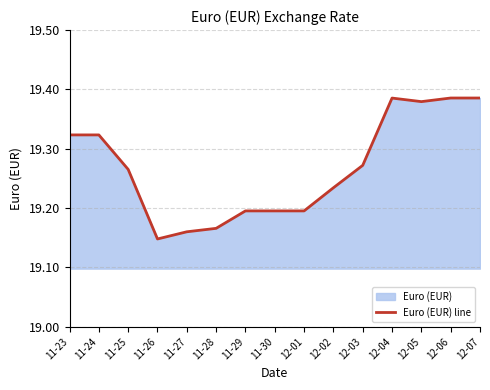

What is the greatest value displayed?

19.4